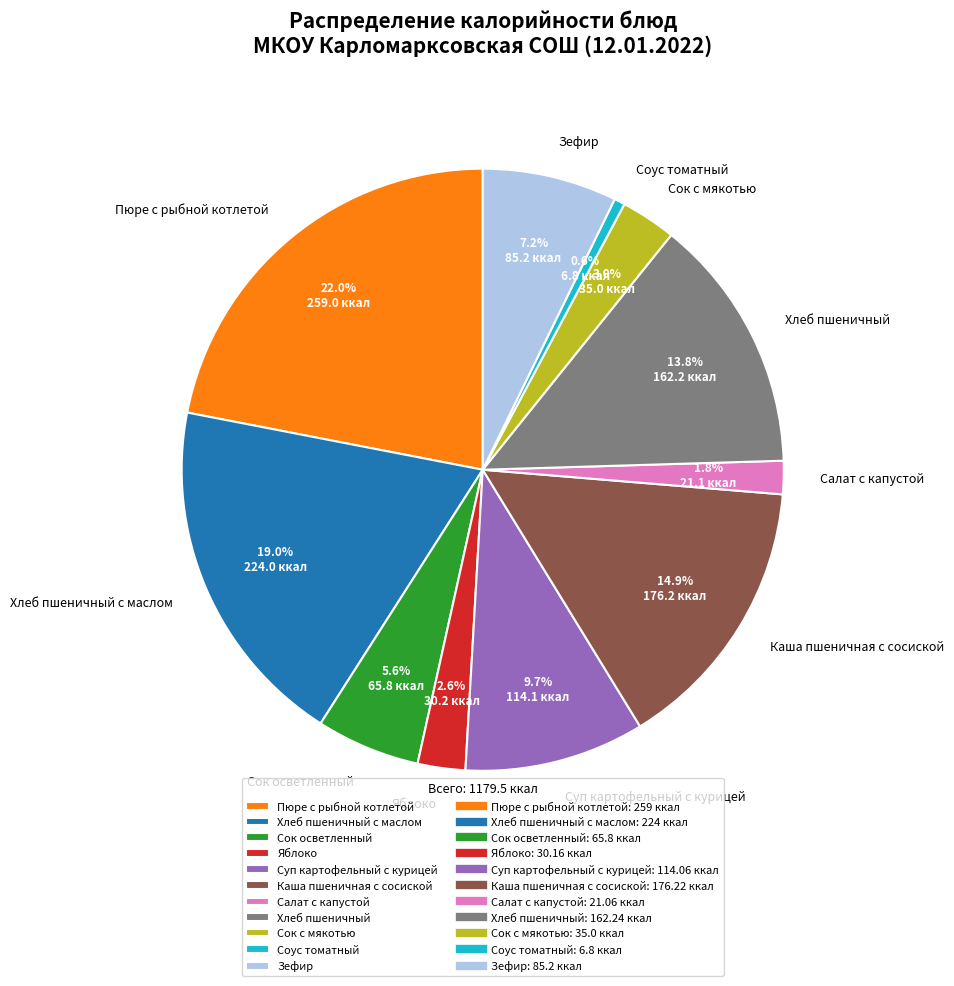

What portion of the pie excludes Хлеб пшеничный с маслом?

81.0%